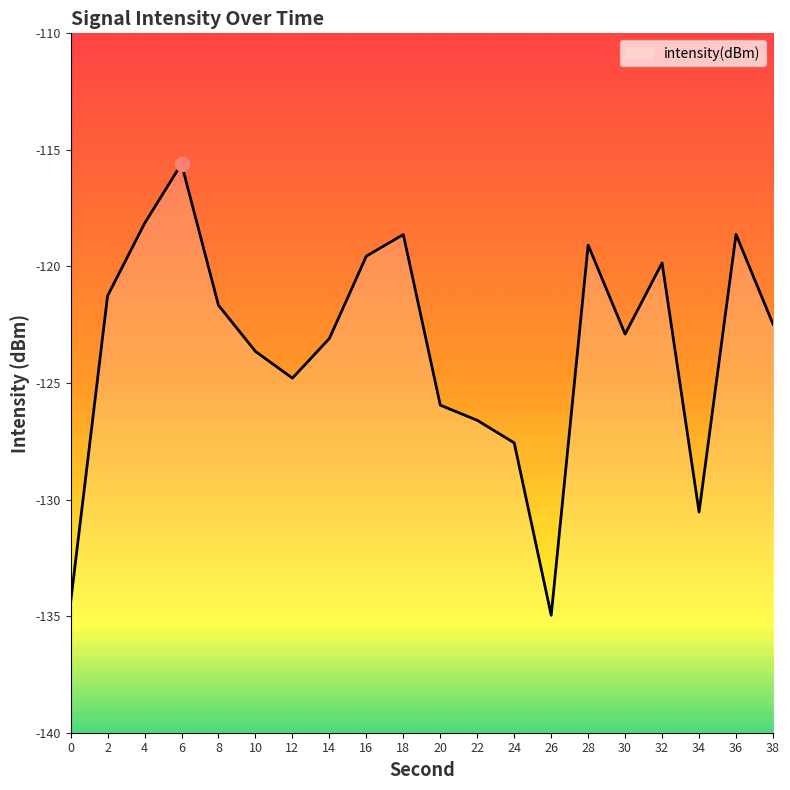

Where does the data first go above -122?

2